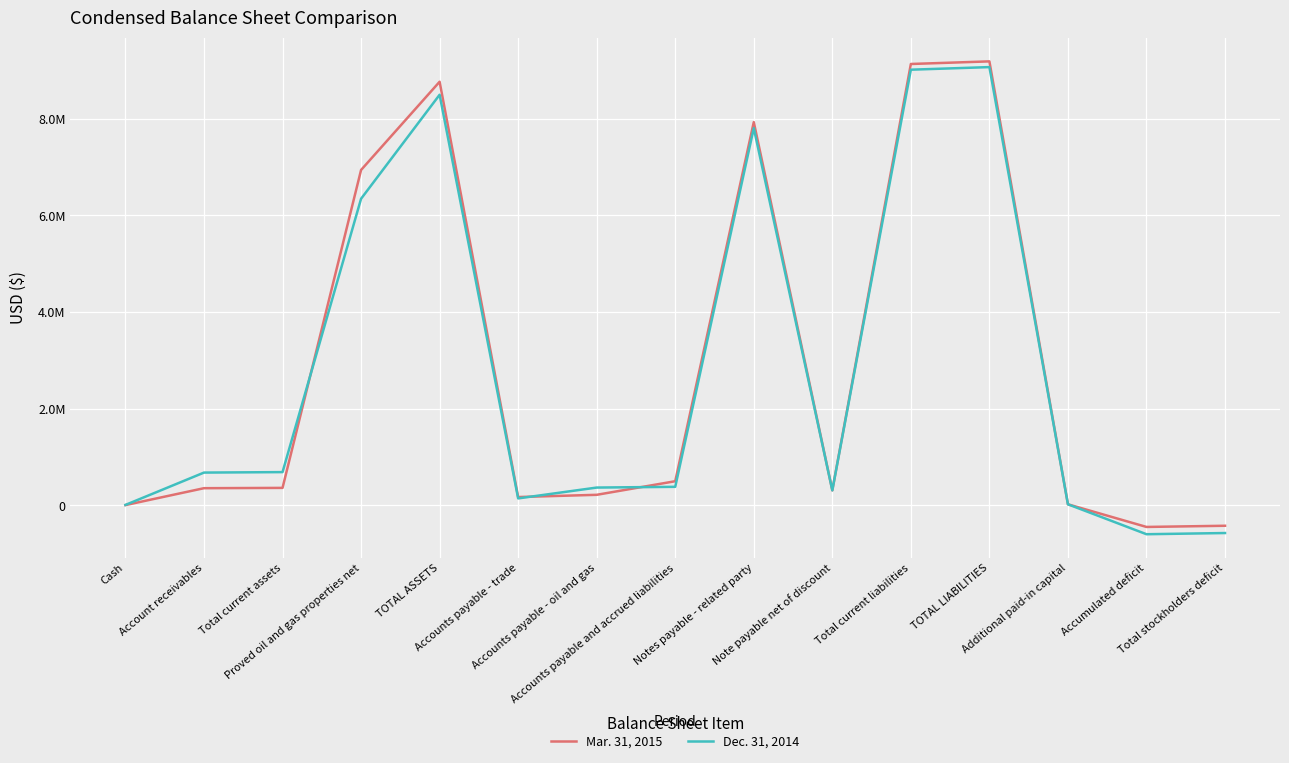

What are all the series names shown in the legend?

Mar. 31, 2015, Dec. 31, 2014